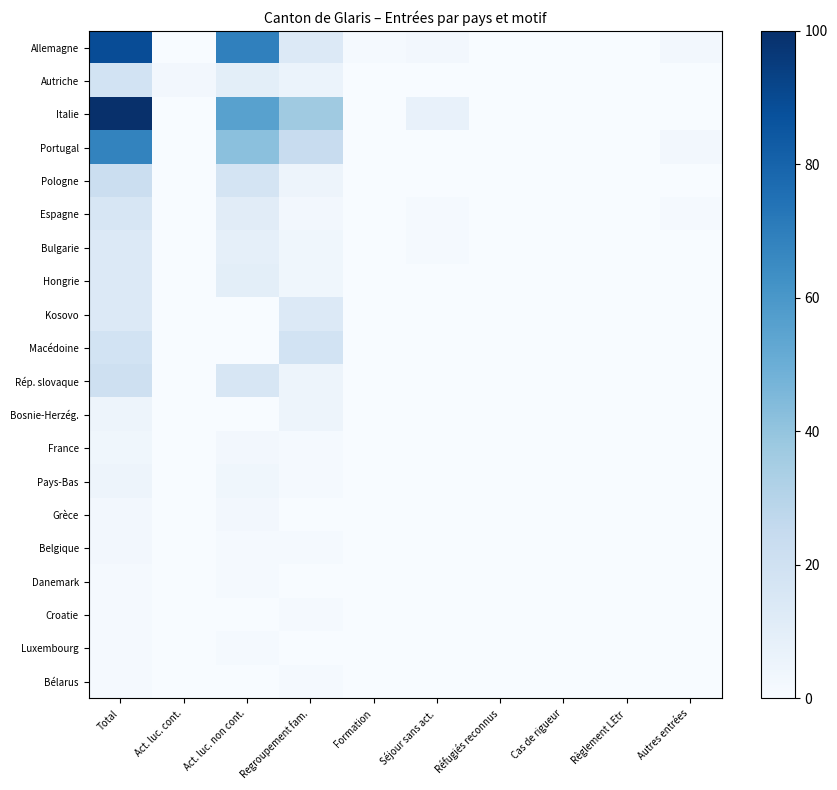

How many categories are shown in the chart?

10